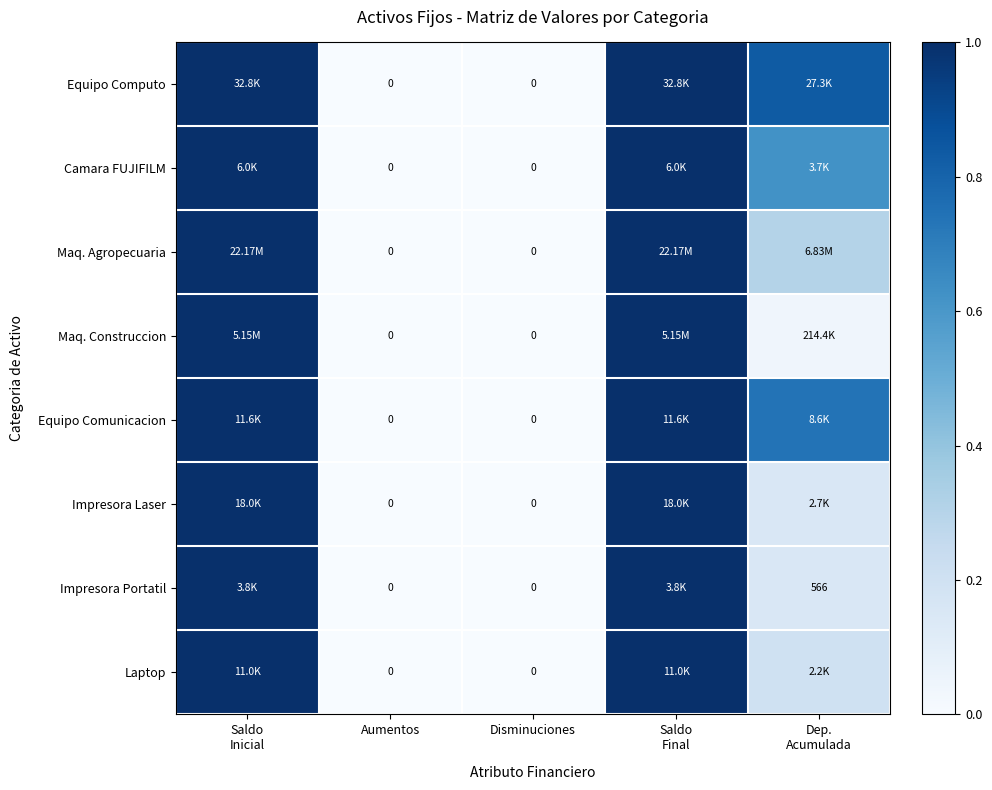

What is the average value of the Impresora Laser series?

0.4